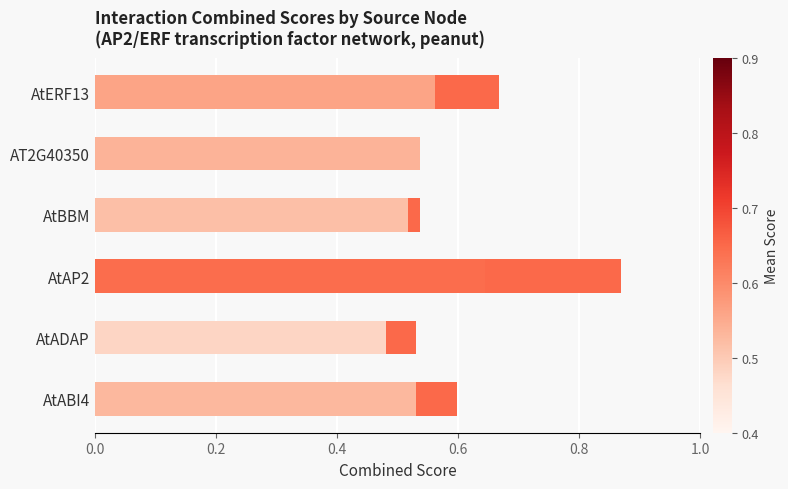

Does the chart contain stacked bars?

No